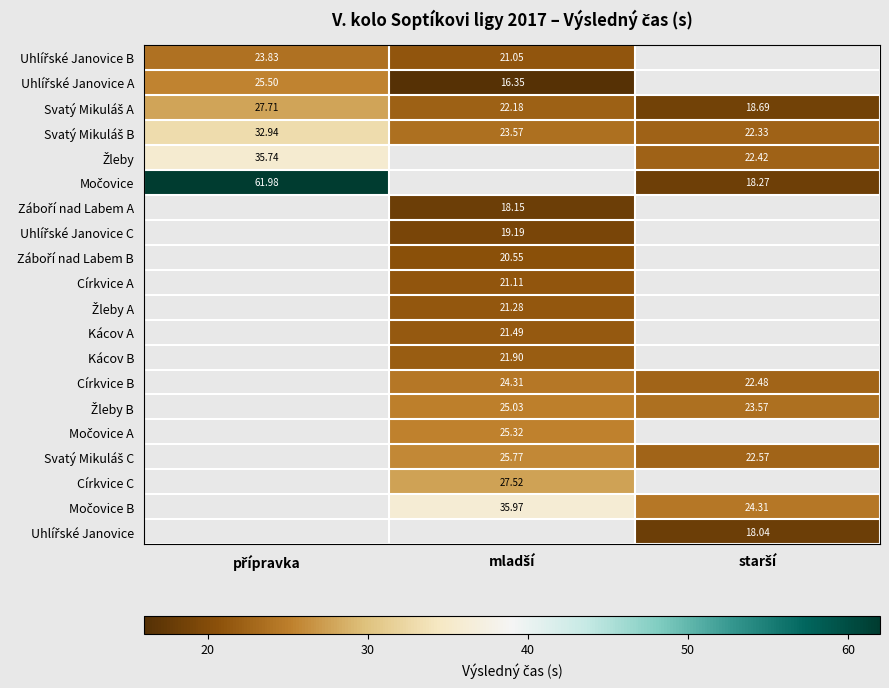

What is the difference between the highest and lowest values at přípravka?

38.1